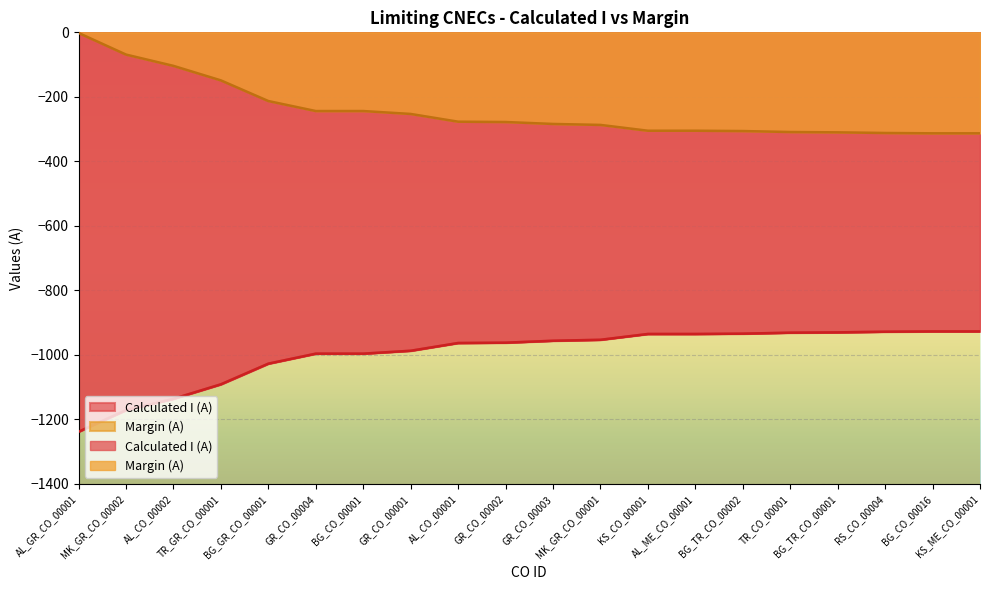

What is the label of the 20th point from the right?

AL_GR_CO_00001